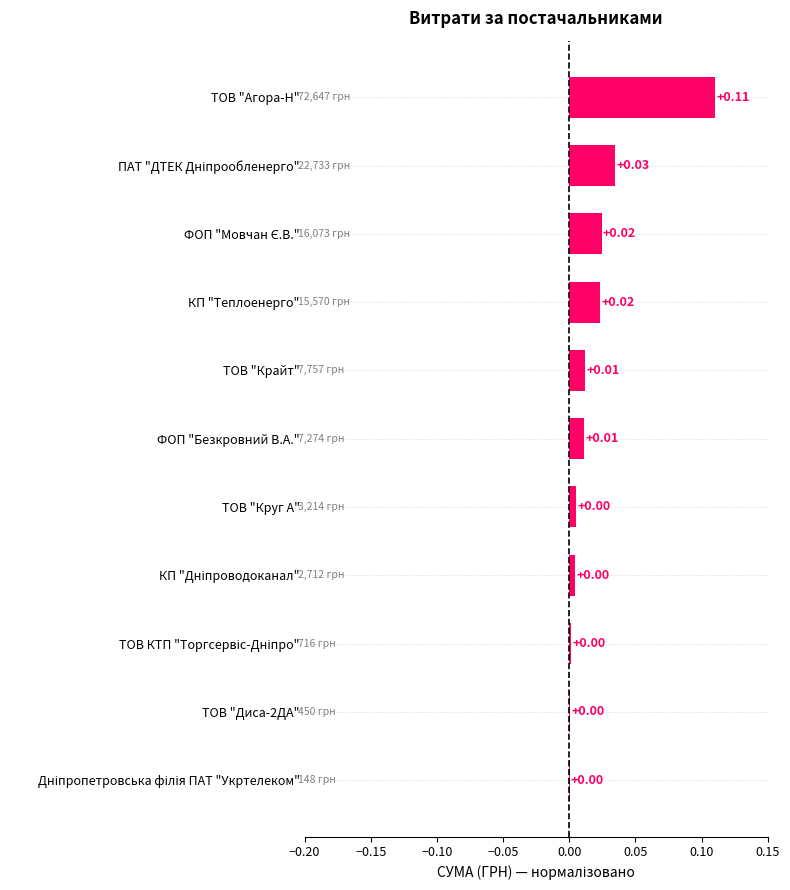

At which category does the chart reach its peak across all series?

ТОВ "Агора-Н"